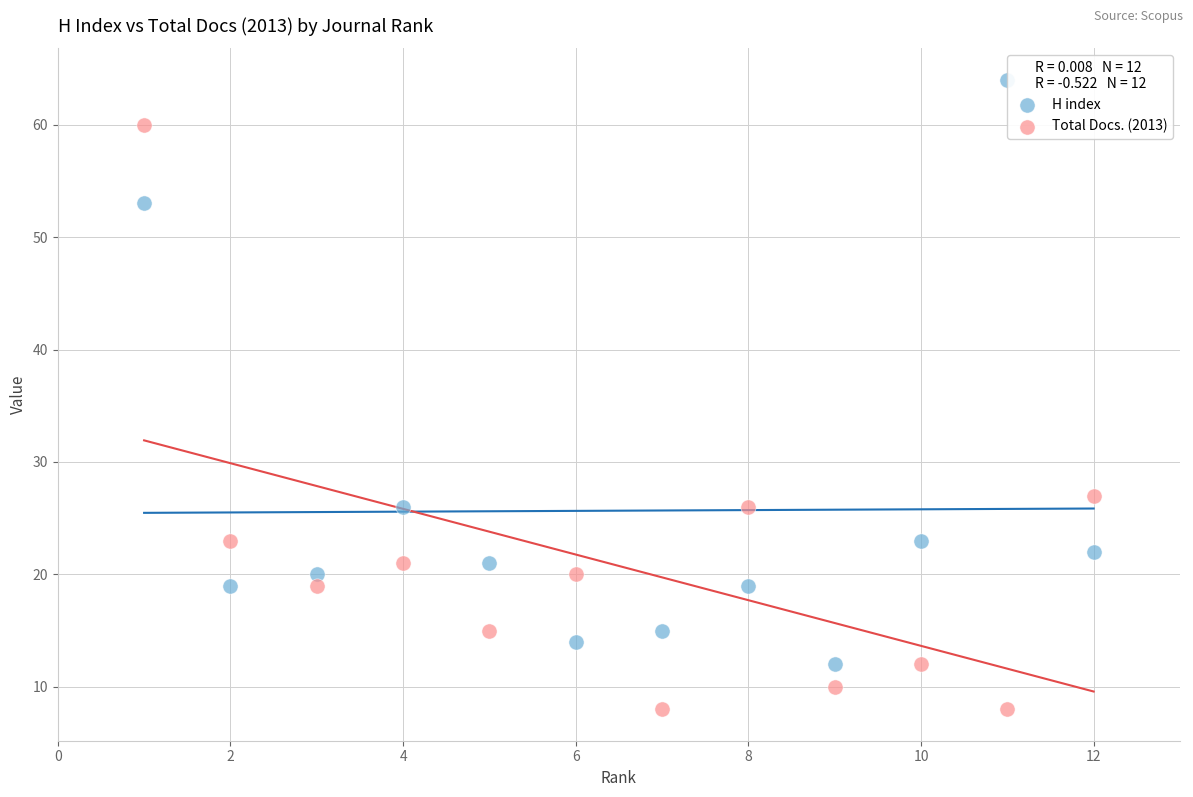

Which series contains the highest Y value?

H index